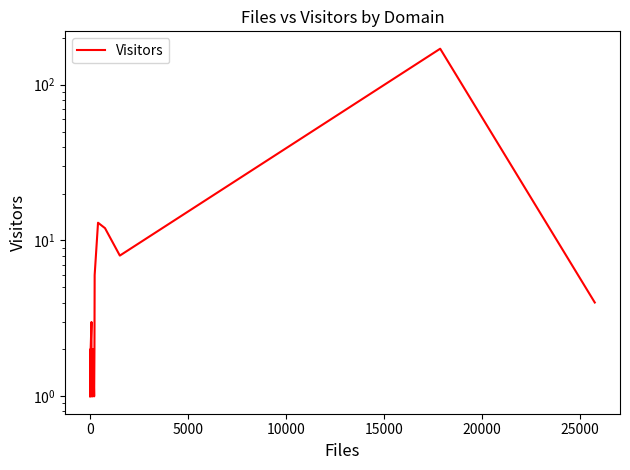

The value at 10000 is 1. True or false?

False